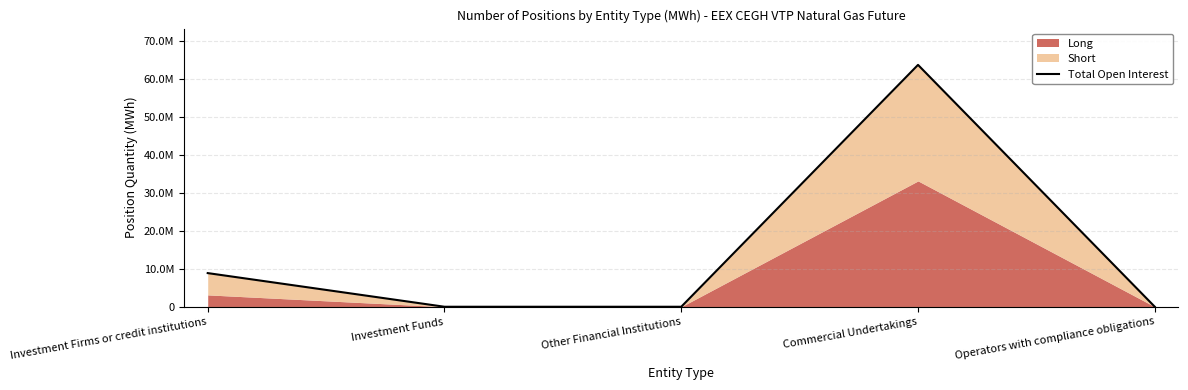

Is it true that the value at Investment Funds is -34103438?

False